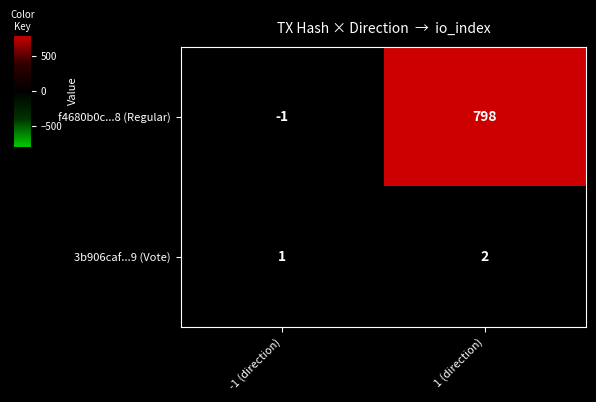

What is the sum of the 3b906caf...9 (Vote) values at 1 (direction) and -1 (direction)?

3